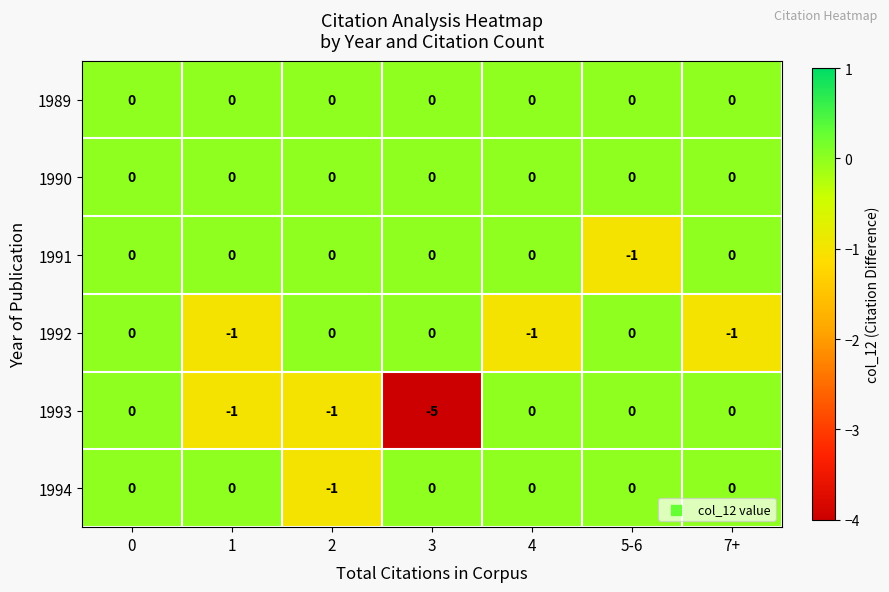

True or false: 1993 has a value of 0 at 4.

True